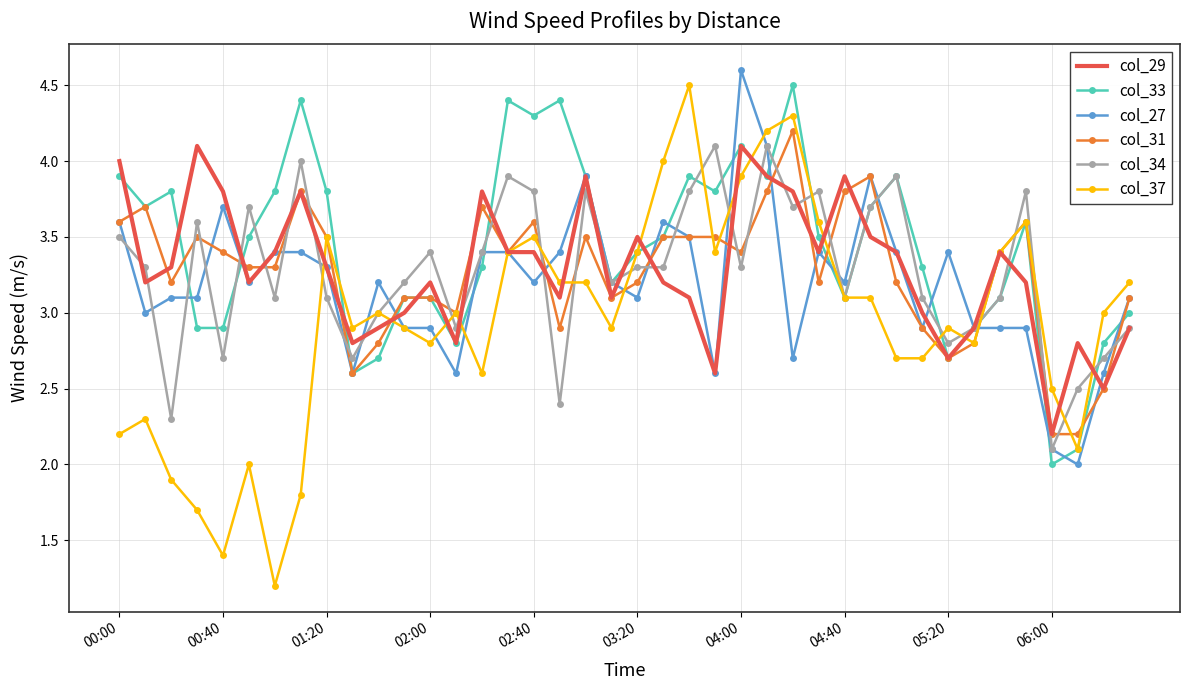

Which series has the widest spread of values?

col_37